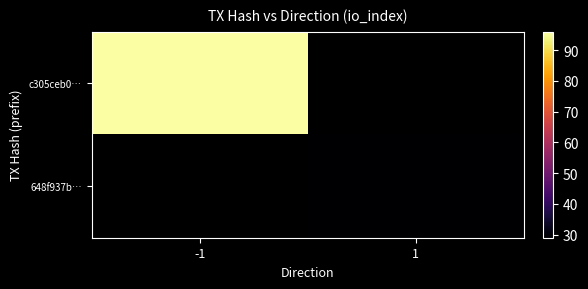

Is the value of c305ceb0… at 1 greater than the value of 648f937b… at 1?

No